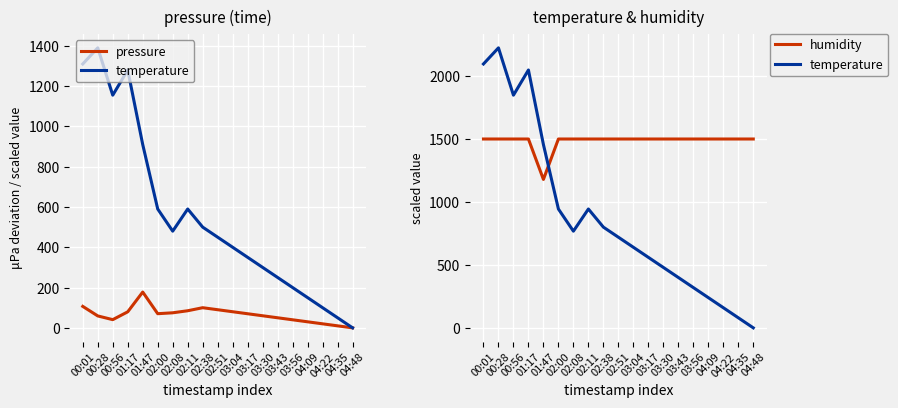

What is the difference between the highest and lowest values at 03:17?

1430.0